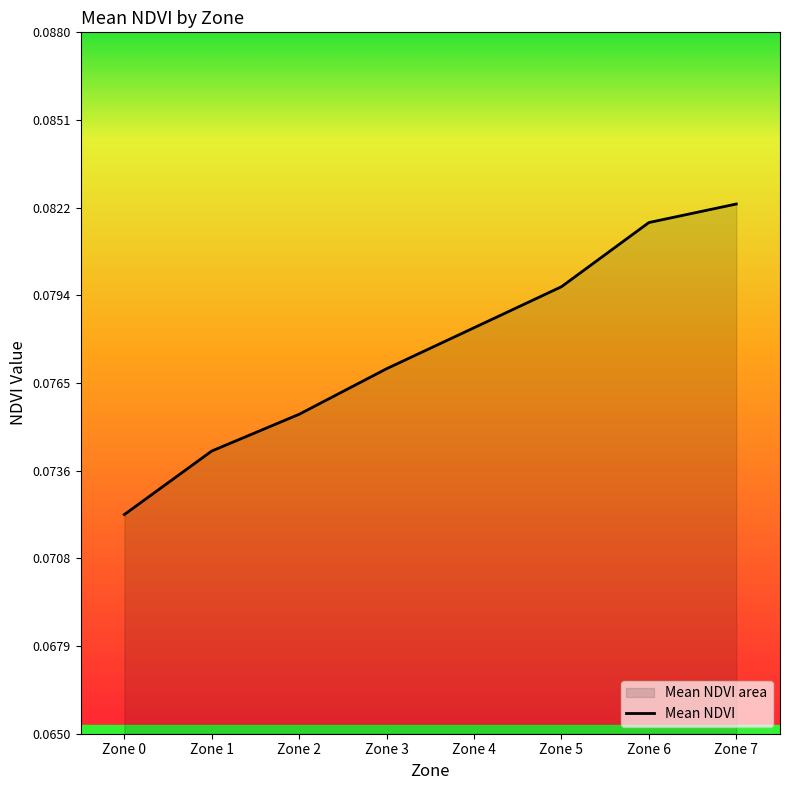

Rank the categories by value from highest to lowest.

Zone 7, Zone 6, Zone 5, Zone 4, Zone 3, Zone 2, Zone 1, Zone 0